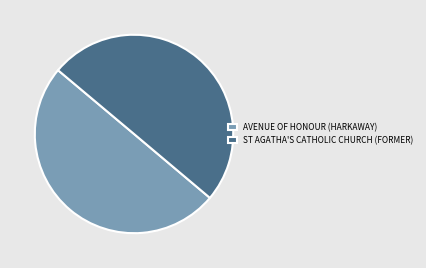

Count the number of slices in the pie.

2